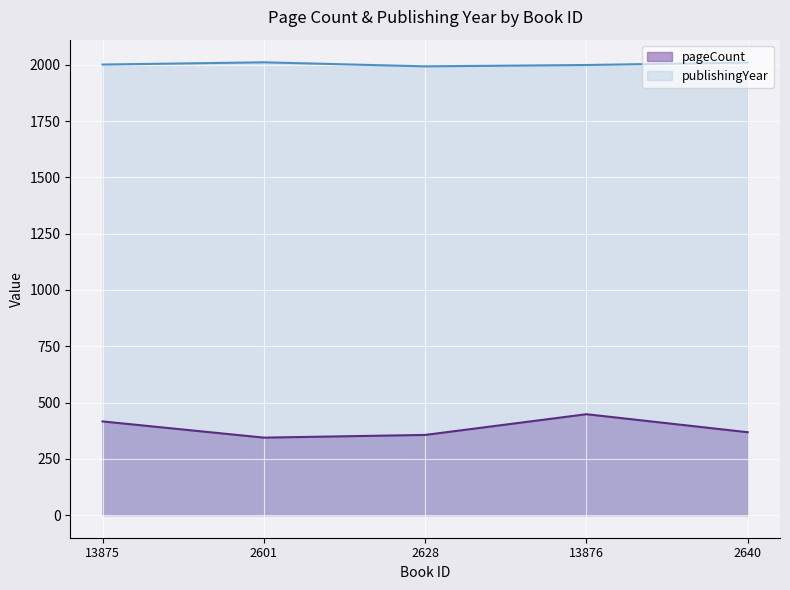

At which category is the sum across all series the highest?

13876